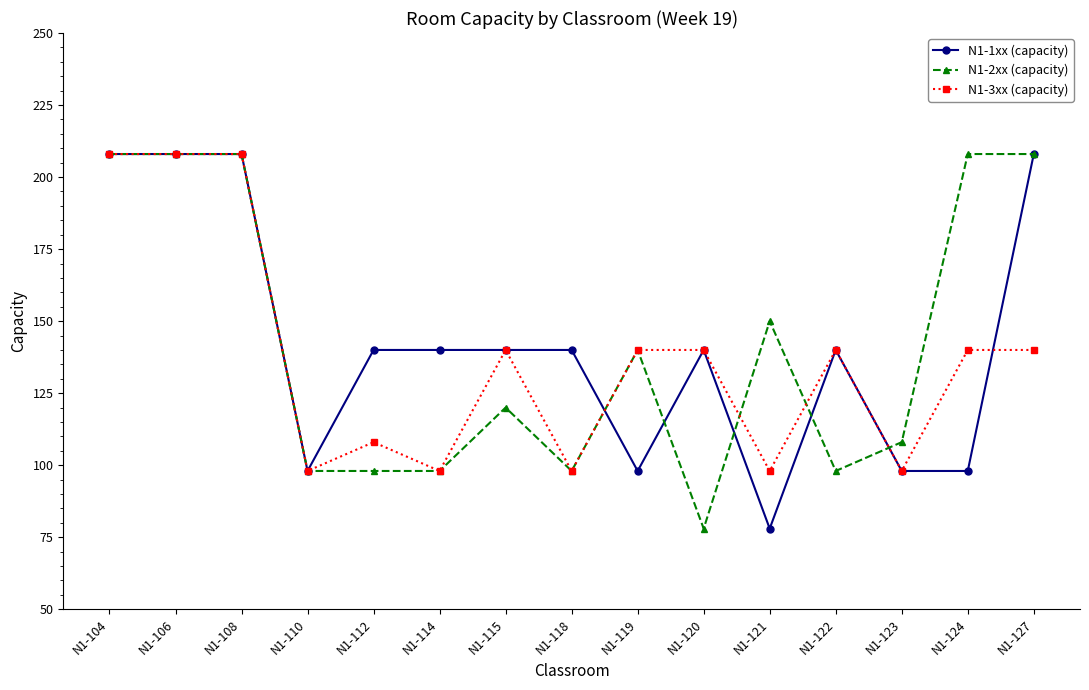

Is this an area chart (filled region under the line)?

No